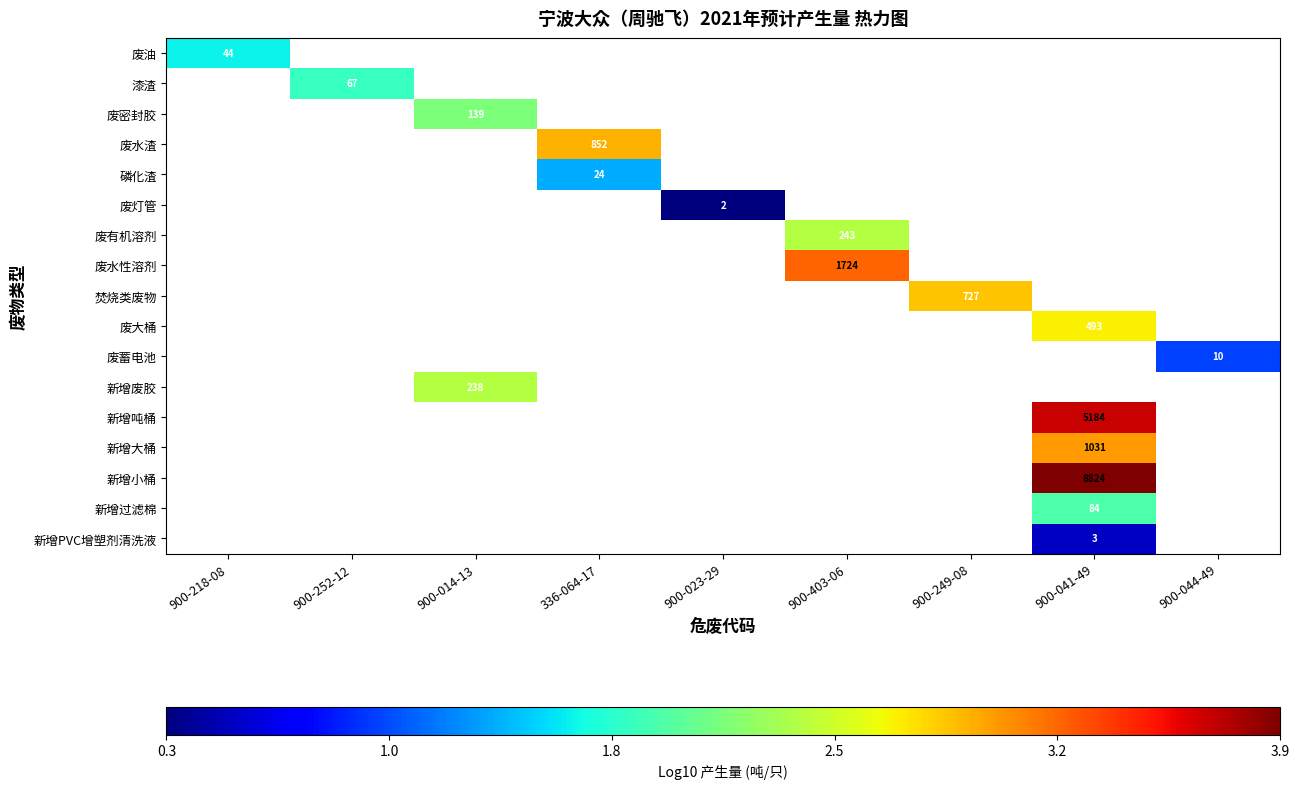

Which label corresponds to the largest value in the chart?

900-041-49